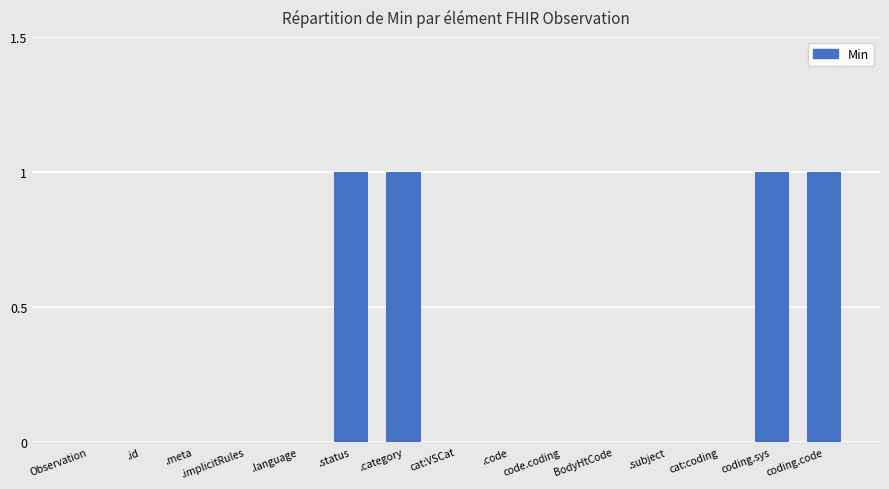

True or false: the data shows 2 at .category.

False